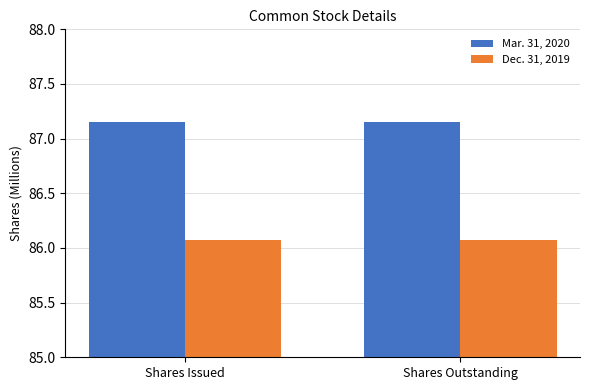

What position from the right is Shares Outstanding?

1